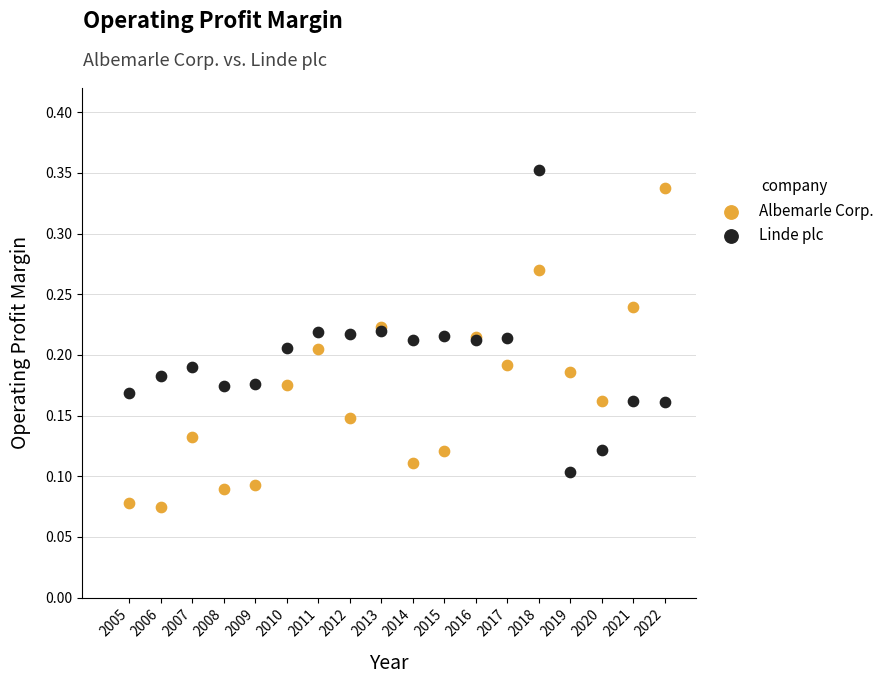

Which series contains the lowest Y value?

Albemarle Corp.